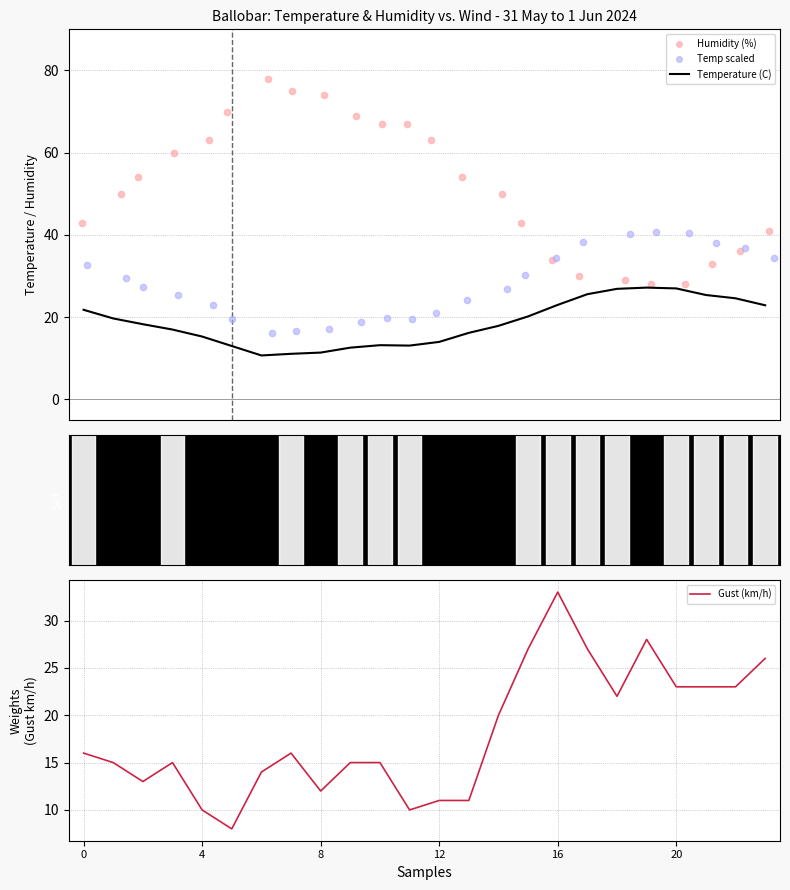

Is the value of Temp scaled at 4 greater than the value of Temperature (C) at 13?

Yes